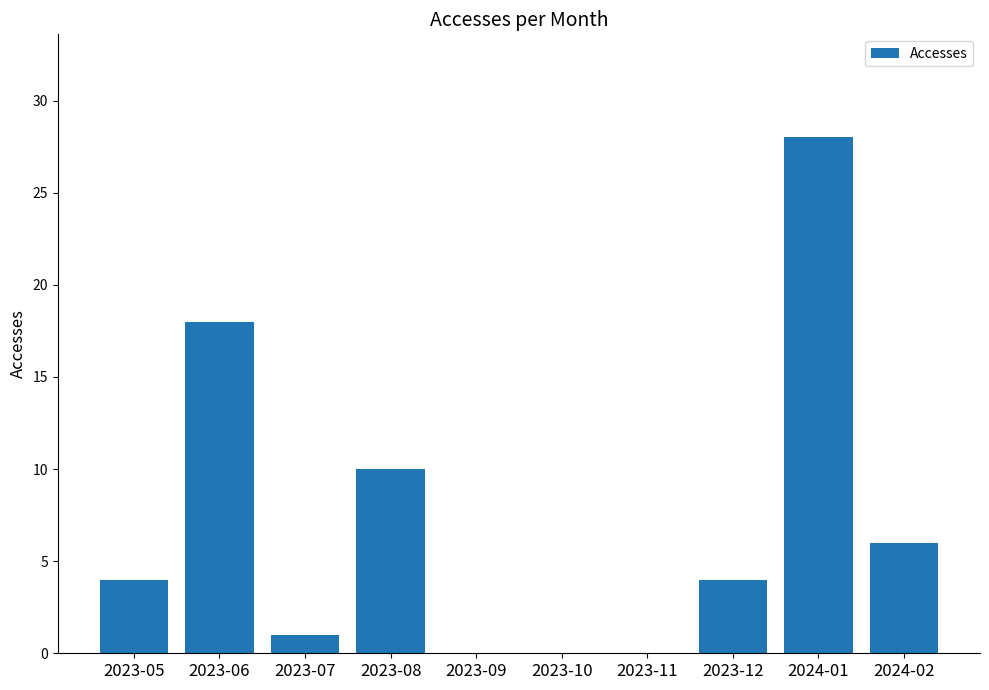

Reading left to right, transcribe all the data shown in this chart.

2023-05=4	2023-06=18	2023-07=1	2023-08=10	2023-09=0	2023-10=0	2023-11=0	2023-12=4	2024-01=28	2024-02=6